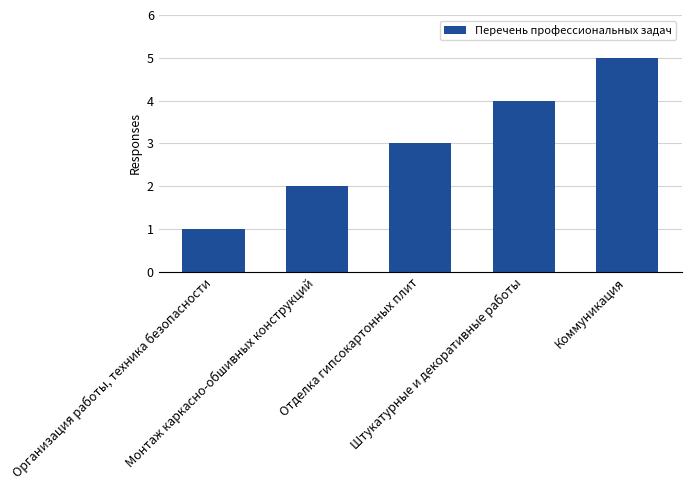

What is the value of the 1st bar from the left?

1